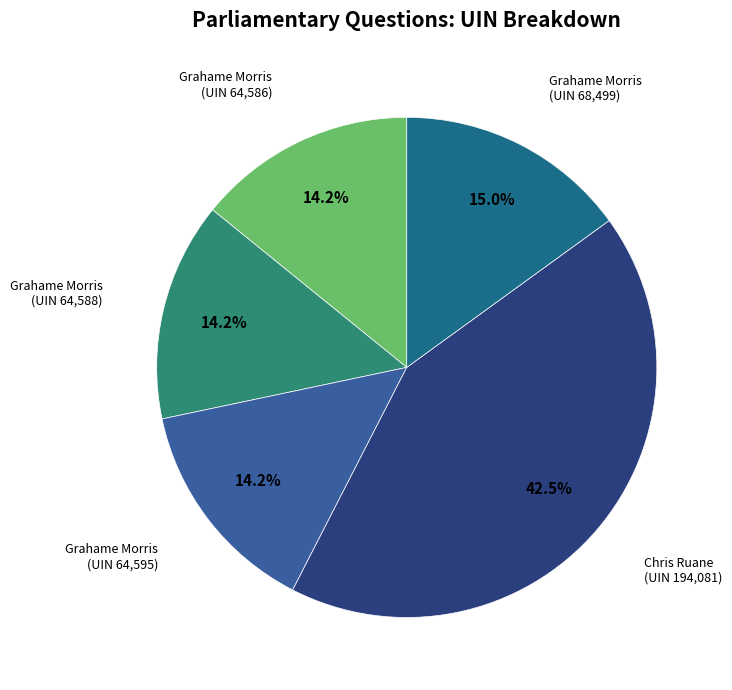

How many slices are in this pie chart?

5